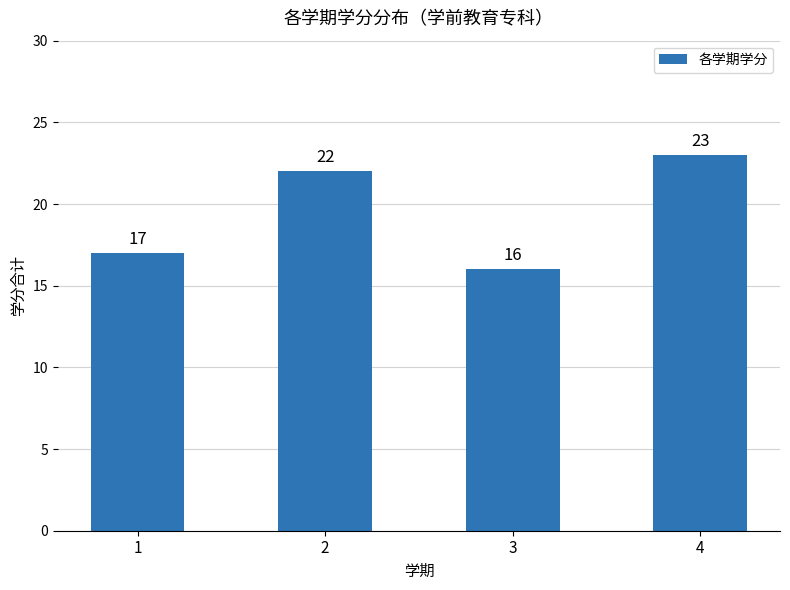

What is the smallest value displayed?

16